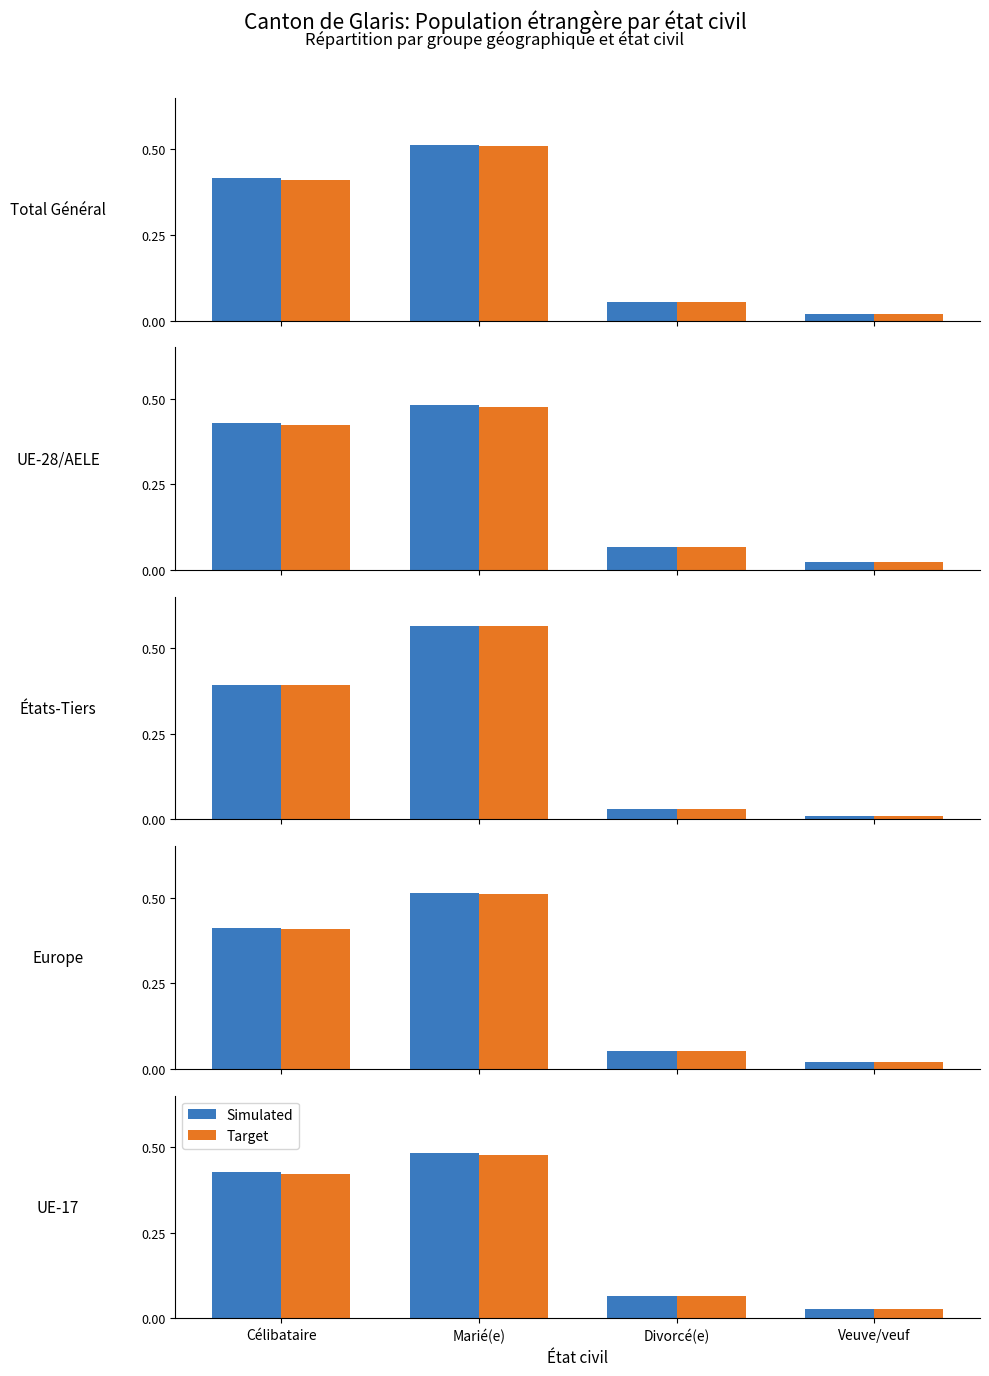

True or false: Simulated has a value of 0.1 at Marié(e).

False